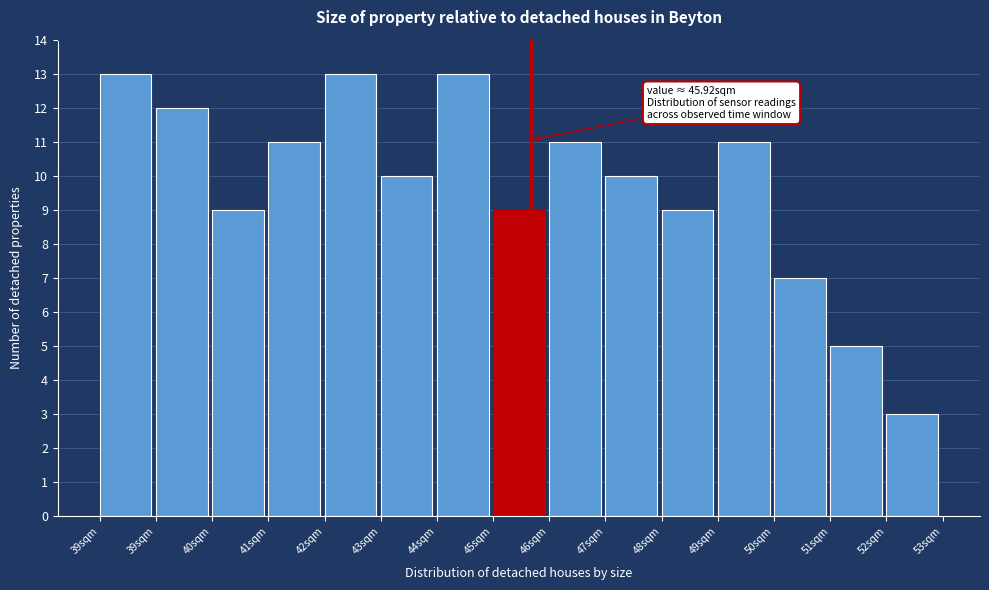

Are the bars horizontal?

No